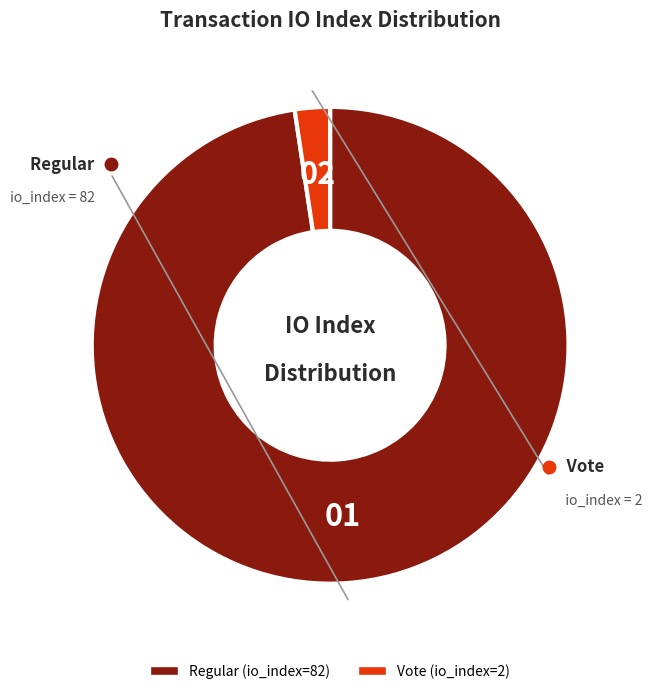

Rank the categories by value from highest to lowest.

Regular (io_index=82), Vote (io_index=2)